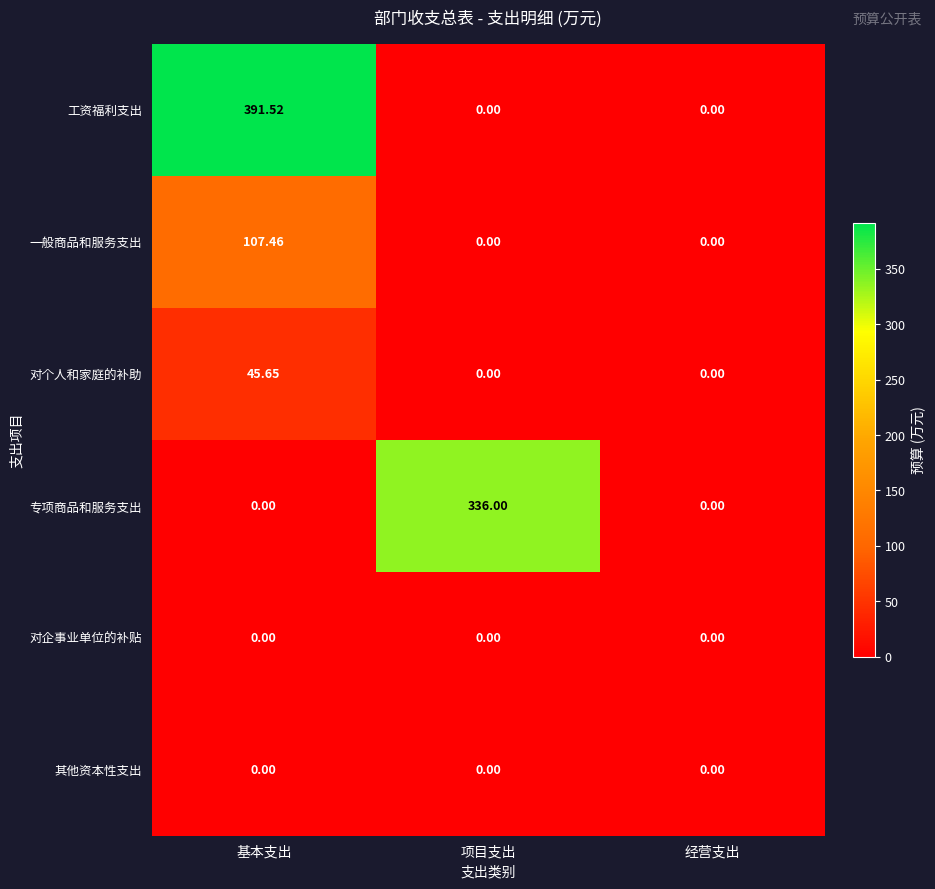

Which series has the largest range (max minus min)?

工资福利支出